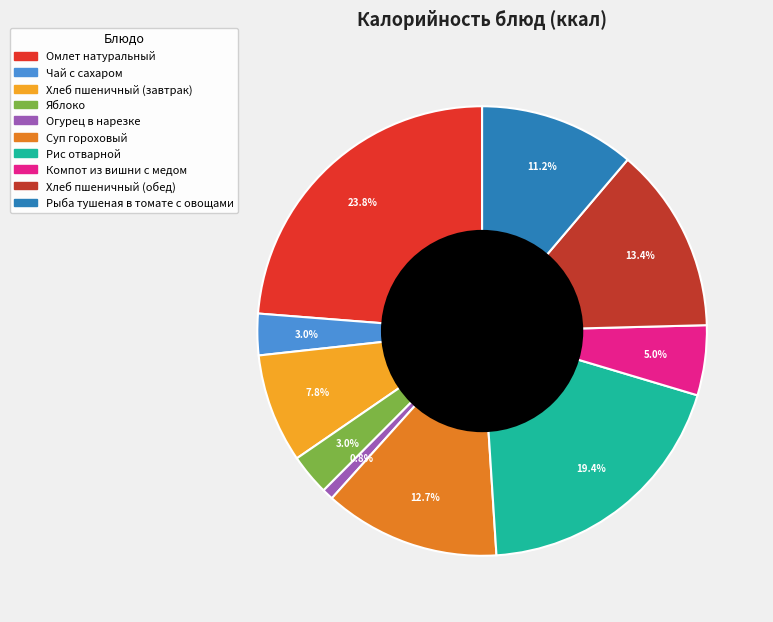

Which has a higher value, Суп гороховый or Чай с сахаром?

Суп гороховый